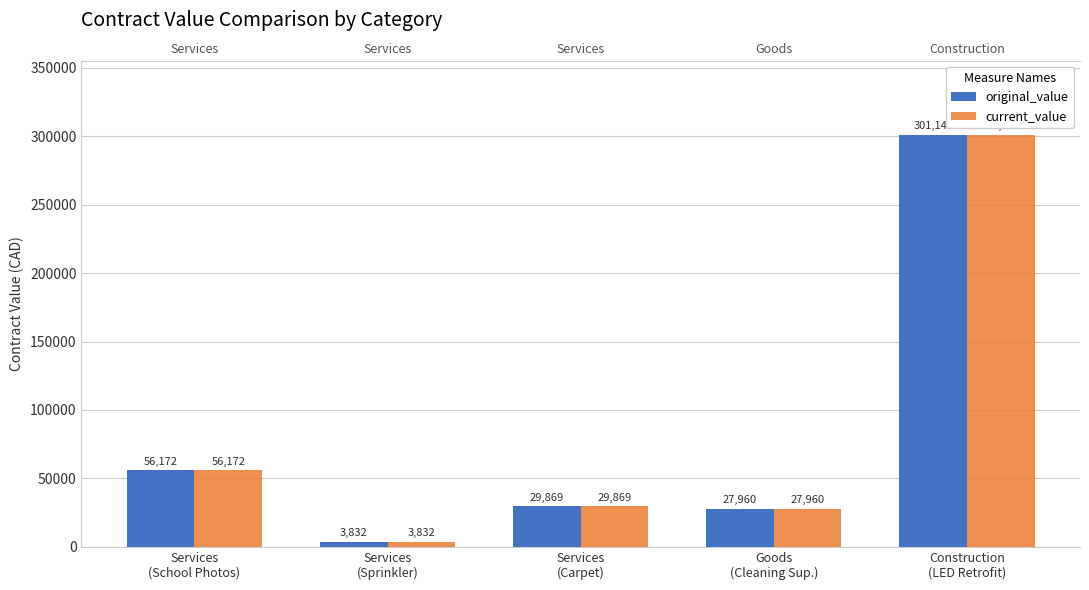

What is the difference between the maximum and minimum values in the current_value series?

297308.3